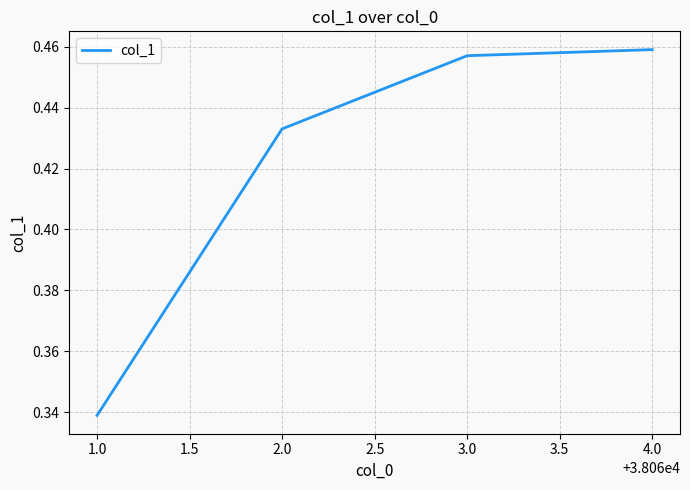

What is the sum of all values?

1.7